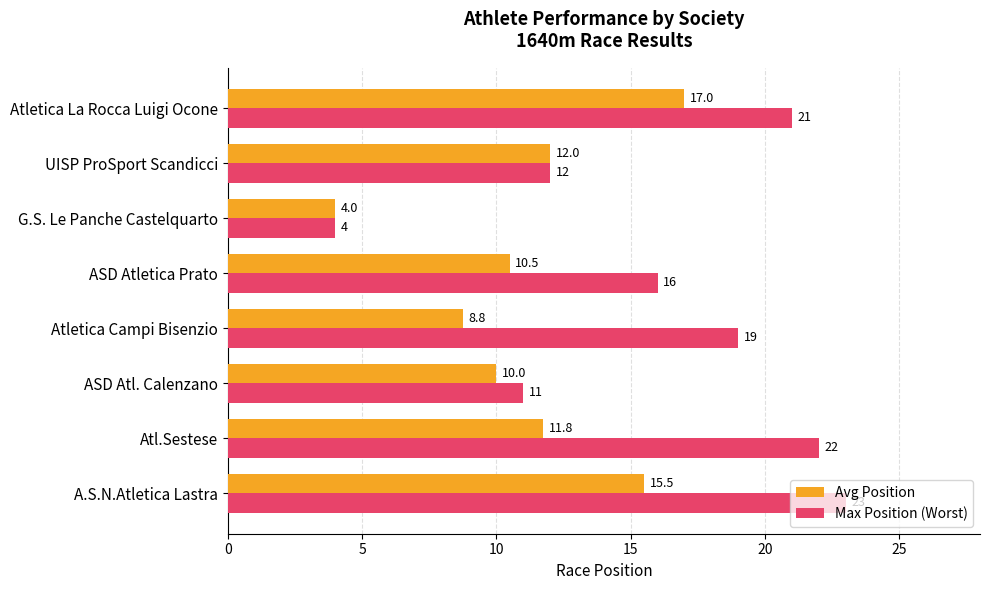

What is the maximum value shown in the chart?

23.0